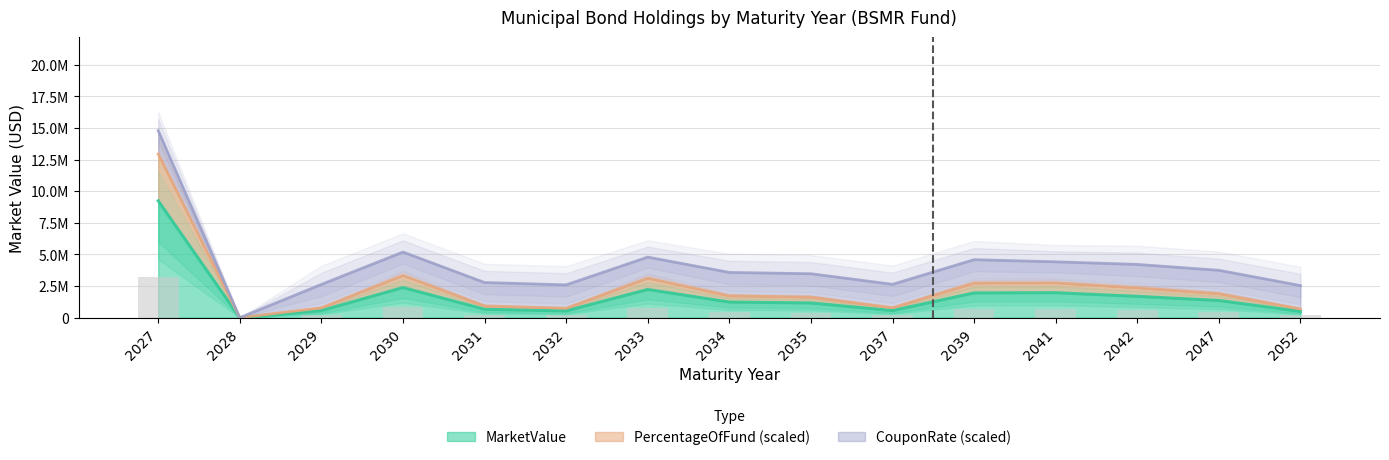

Between 2029 and 2037, which series saw the biggest shift?

PercentageOfFund